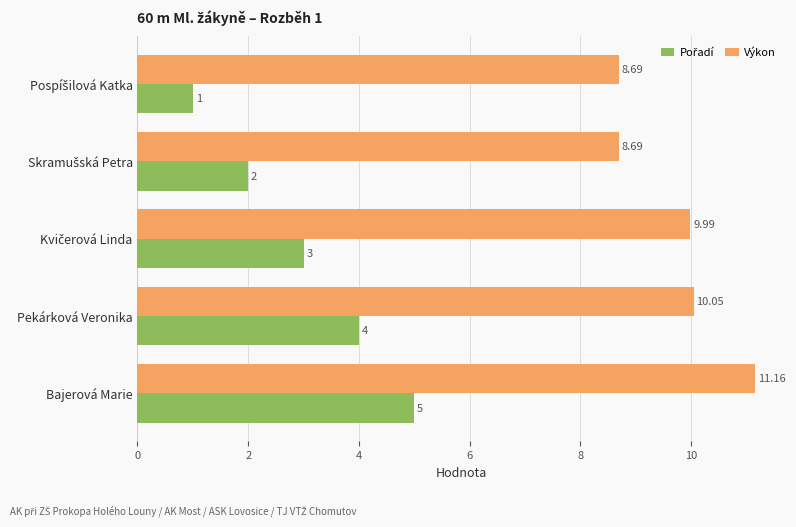

Which series has the largest total across all categories?

Výkon